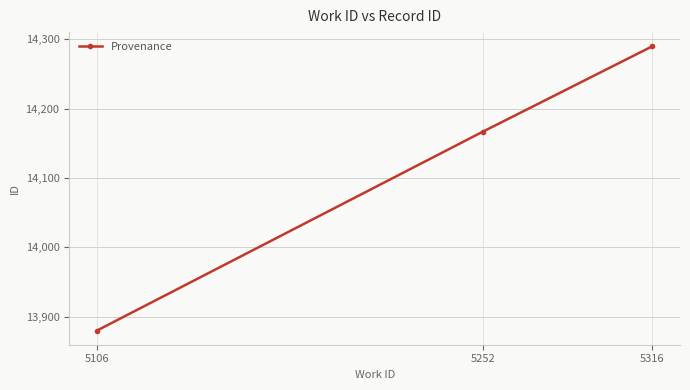

How many categories are shown in the chart?

3